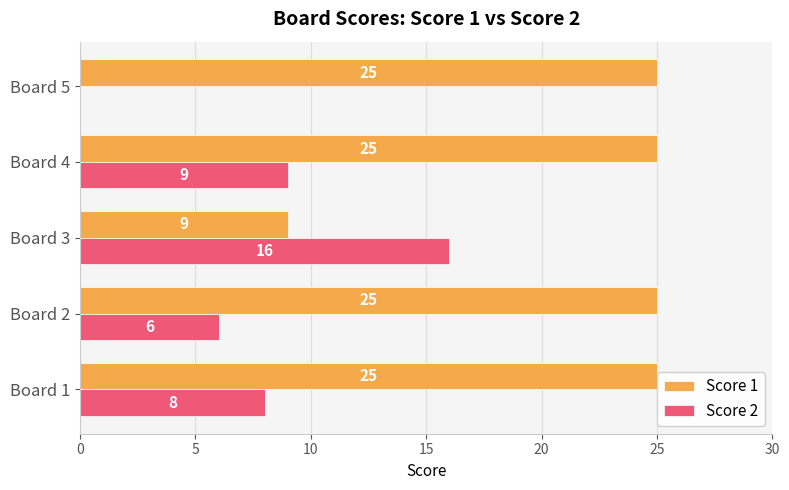

Which series changed the most between Board 1 and Board 4?

Score 2